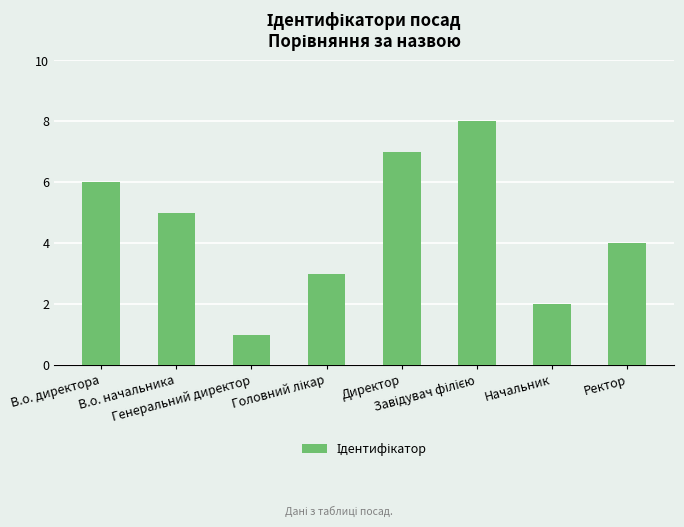

What is the difference between the maximum and minimum values?

7